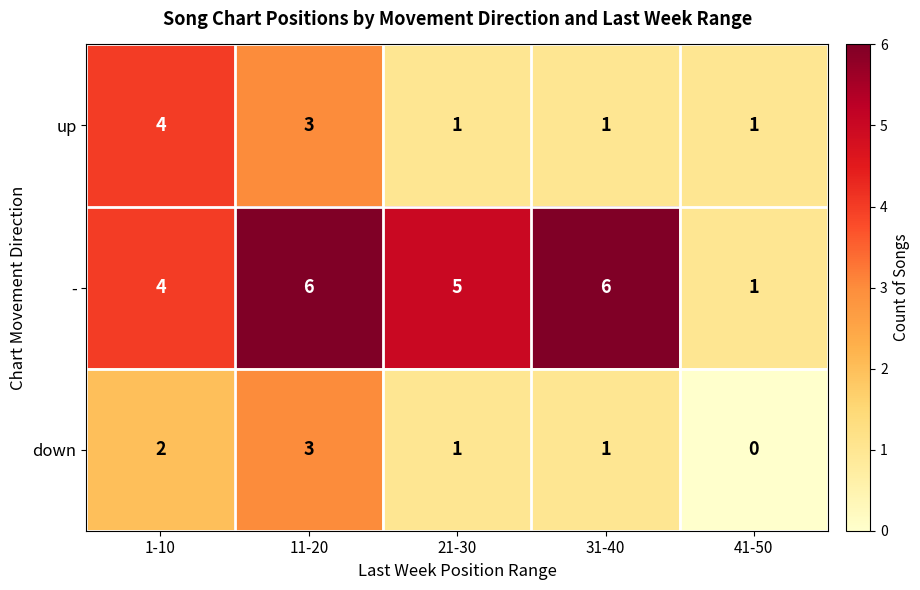

What is the approximate value of up at 1-10?

4